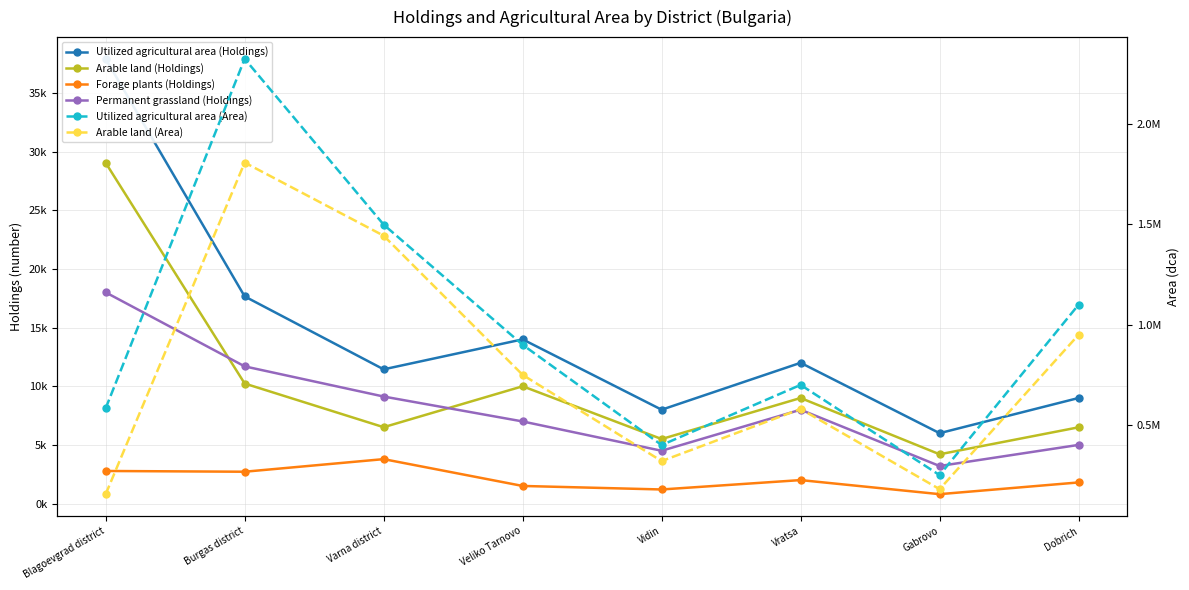

How many distinct data groups are displayed?

6